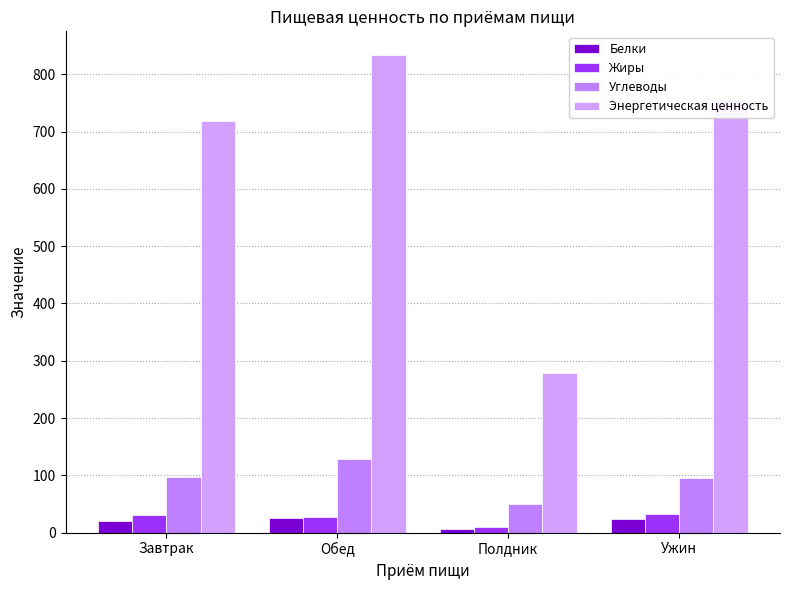

How many values in the Жиры series exceed 30?

2